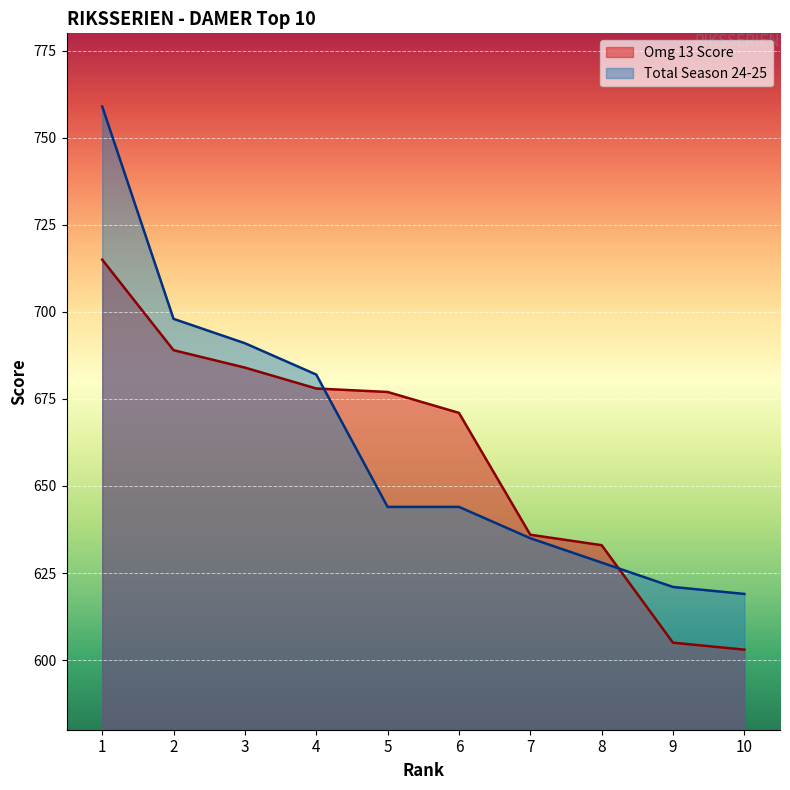

At which label does Total Season 24-25 reach its minimum?

10